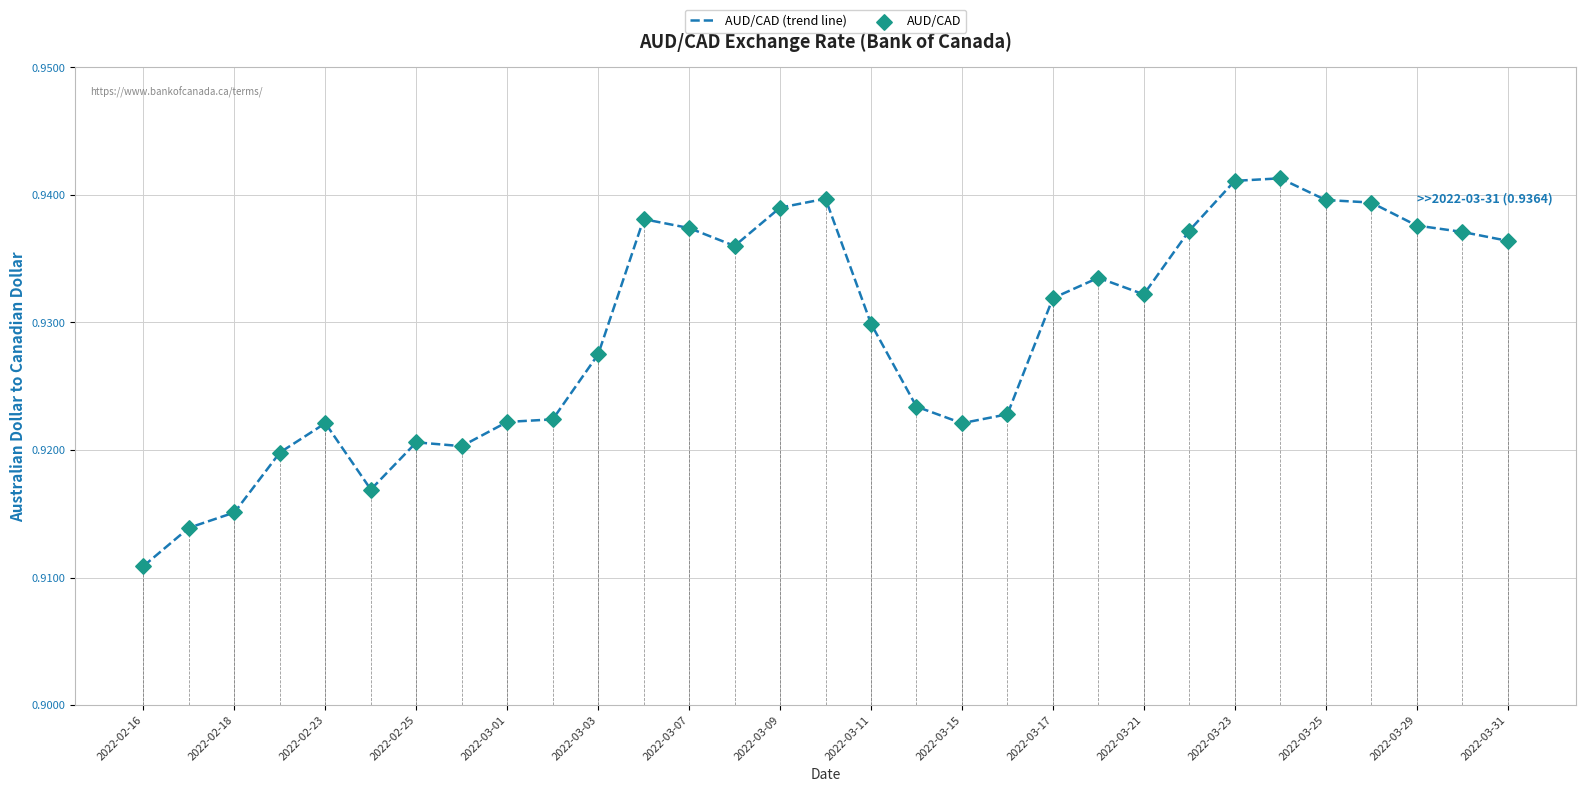

At how many categories does at least one series exceed 0?

31